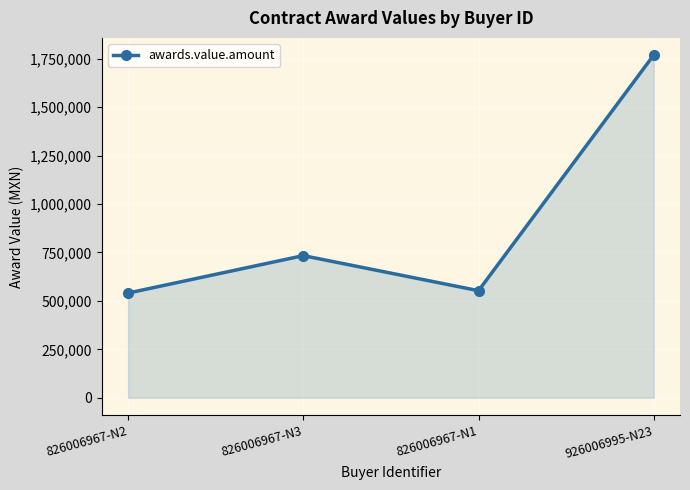

Which label corresponds to the largest value in the chart?

926006995-N23